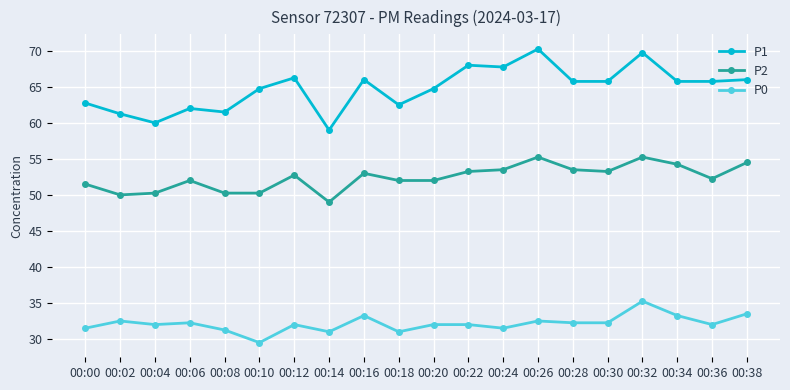

Which series has the widest spread of values?

P1